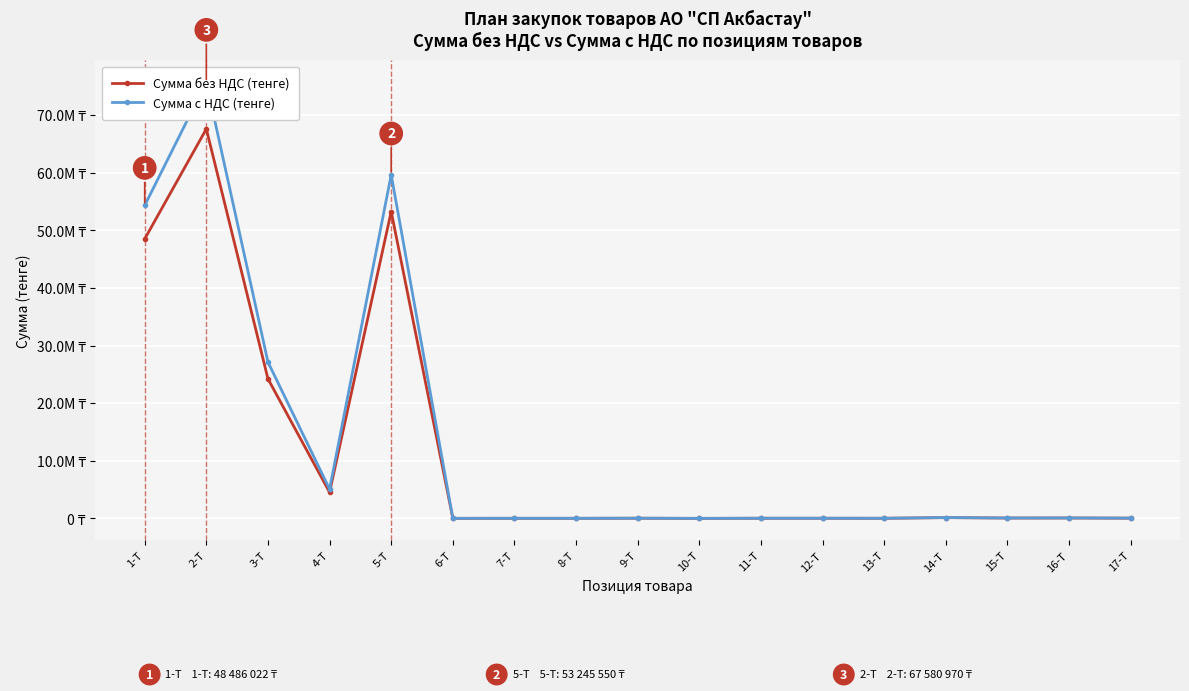

Read the Сумма с НДС (тенге) value at 9-Т.

32480.0